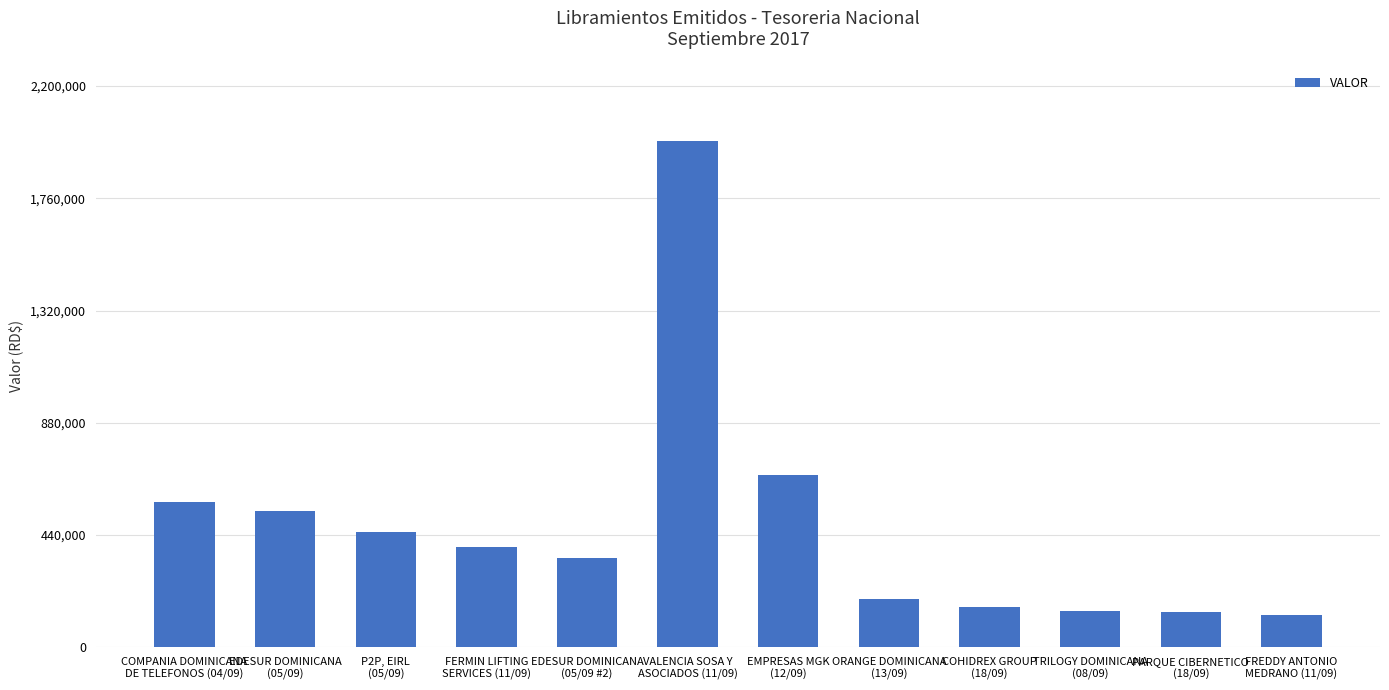

What is the value of the 12th bar from the left?

125000.0